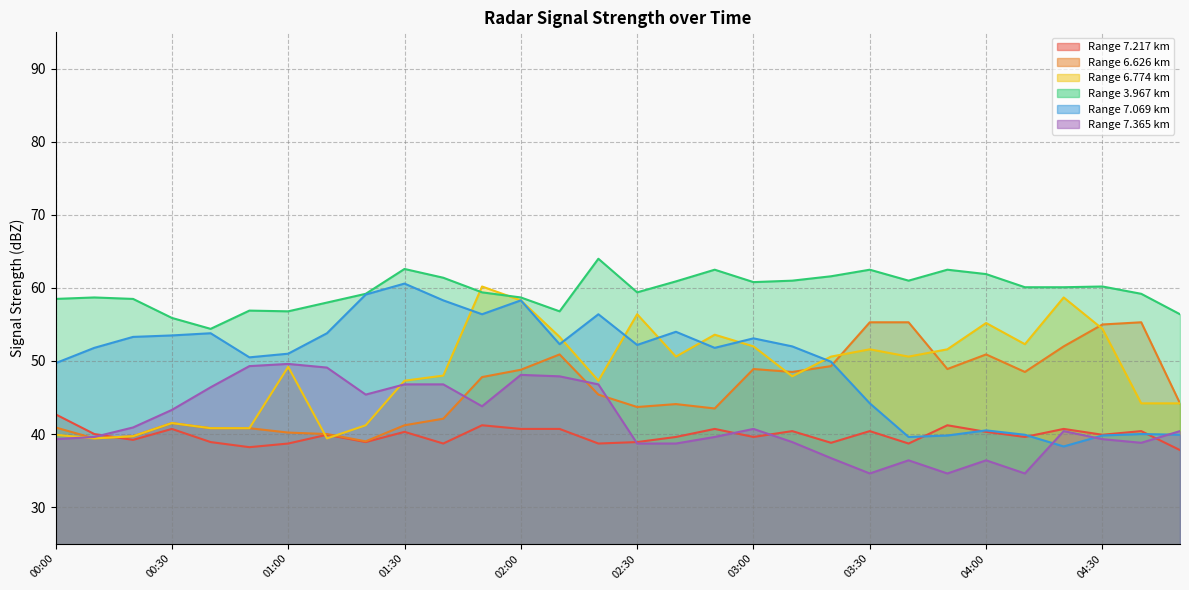

Reading left to right, list all the values displayed in this chart.

  7.217: 00:00=42.7	00:10=40.0	00:20=39.2	00:30=40.7	00:40=38.9	00:50=38.2	01:00=38.7	01:10=39.9	01:20=38.9	01:30=40.3	01:40=38.7	01:50=41.2	02:00=40.7	02:10=40.7	02:20=38.7	02:30=38.9	02:40=39.6	02:50=40.7	03:00=39.6	03:10=40.4	03:20=38.8	03:30=40.4	03:40=38.7	03:50=41.2	04:00=40.3	04:10=39.6	04:20=40.7	04:30=39.9	04:40=40.4	04:50=37.8
  6.626: 00:00=40.9	00:10=39.4	00:20=39.7	00:30=41.5	00:40=40.8	00:50=40.8	01:00=40.2	01:10=40.0	01:20=39.0	01:30=41.2	01:40=42.1	01:50=47.8	02:00=48.8	02:10=50.9	02:20=45.4	02:30=43.7	02:40=44.1	02:50=43.5	03:00=48.9	03:10=48.5	03:20=49.3	03:30=55.3	03:40=55.3	03:50=48.9	04:00=50.9	04:10=48.5	04:20=52.0	04:30=55.0	04:40=55.3	04:50=44.2
  6.774: 00:00=39.9	00:10=39.4	00:20=39.7	00:30=41.5	00:40=40.8	00:50=40.8	01:00=49.2	01:10=39.4	01:20=41.2	01:30=47.3	01:40=48.0	01:50=60.2	02:00=58.3	02:10=53.3	02:20=47.3	02:30=56.4	02:40=50.6	02:50=53.6	03:00=52.0	03:10=47.9	03:20=50.6	03:30=51.6	03:40=50.6	03:50=51.6	04:00=55.2	04:10=52.3	04:20=58.7	04:30=54.4	04:40=44.2	04:50=44.2
  3.967: 00:00=58.5	00:10=58.7	00:20=58.5	00:30=55.9	00:40=54.4	00:50=56.9	01:00=56.8	01:10=58.0	01:20=59.2	01:30=62.6	01:40=61.4	01:50=59.4	02:00=58.7	02:10=56.8	02:20=64.0	02:30=59.4	02:40=60.9	02:50=62.5	03:00=60.8	03:10=61.0	03:20=61.6	03:30=62.5	03:40=61.0	03:50=62.5	04:00=61.9	04:10=60.1	04:20=60.1	04:30=60.2	04:40=59.2	04:50=56.4
  7.069: 00:00=49.7	00:10=51.8	00:20=53.3	00:30=53.5	00:40=53.8	00:50=50.5	01:00=51.0	01:10=53.8	01:20=59.1	01:30=60.6	01:40=58.3	01:50=56.4	02:00=58.3	02:10=52.3	02:20=56.4	02:30=52.2	02:40=54.0	02:50=51.8	03:00=53.1	03:10=52.0	03:20=49.9	03:30=44.2	03:40=39.6	03:50=39.8	04:00=40.5	04:10=39.9	04:20=38.3	04:30=39.8	04:40=40.0	04:50=39.9
  7.365: 00:00=39.3	00:10=39.6	00:20=40.9	00:30=43.3	00:40=46.4	00:50=49.3	01:00=49.6	01:10=49.1	01:20=45.4	01:30=46.8	01:40=46.8	01:50=43.8	02:00=48.1	02:10=47.9	02:20=46.8	02:30=38.7	02:40=38.7	02:50=39.6	03:00=40.7	03:10=38.9	03:20=36.7	03:30=34.6	03:40=36.4	03:50=34.6	04:00=36.4	04:10=34.6	04:20=40.4	04:30=39.3	04:40=38.8	04:50=40.4